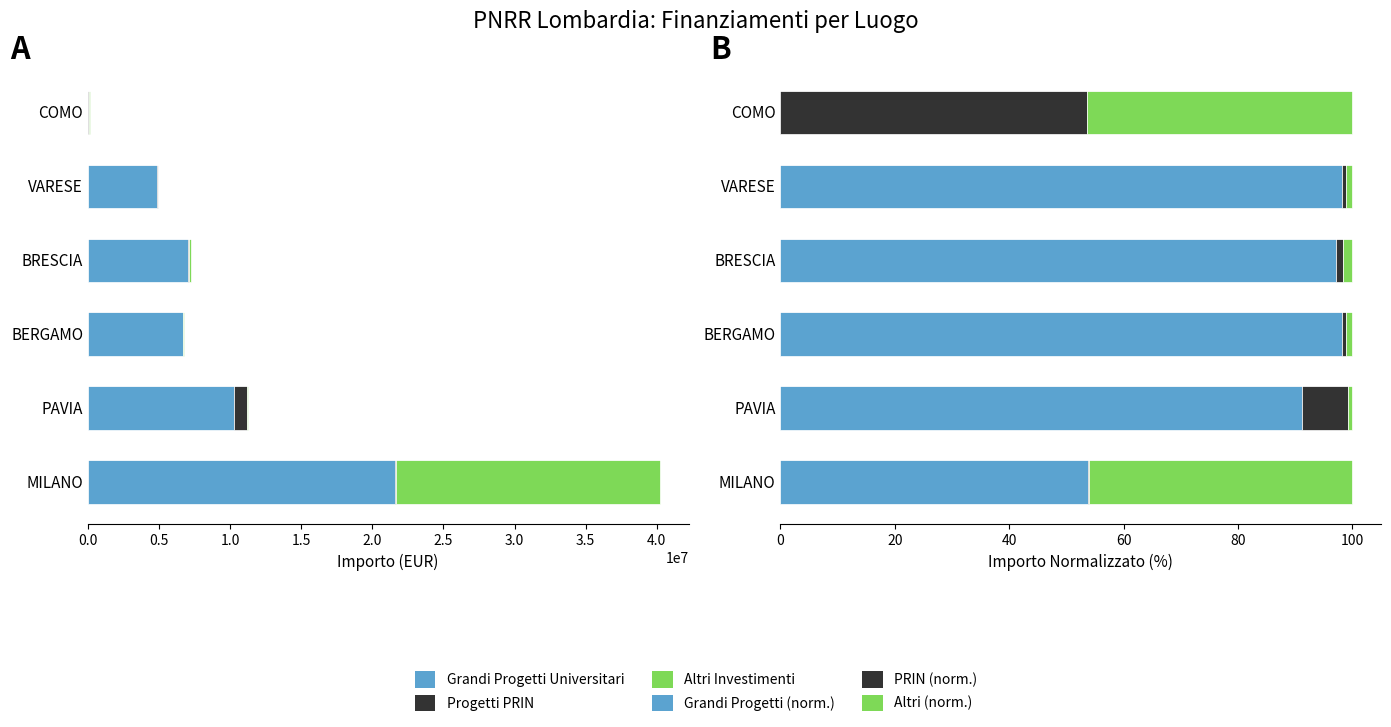

How many groups of bars are there?

6